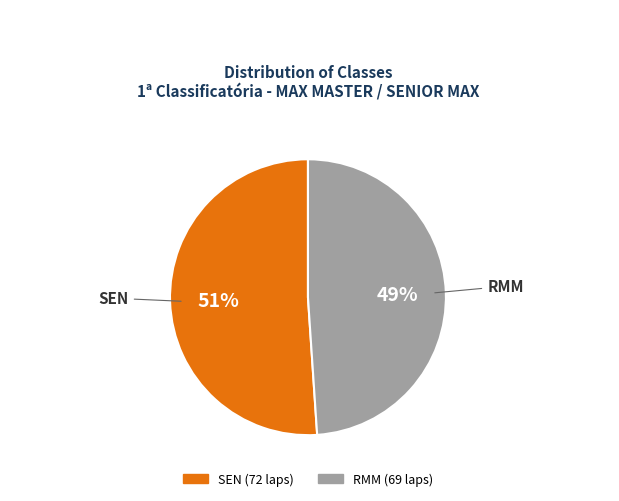

Does SEN represent more than half of the total?

Yes